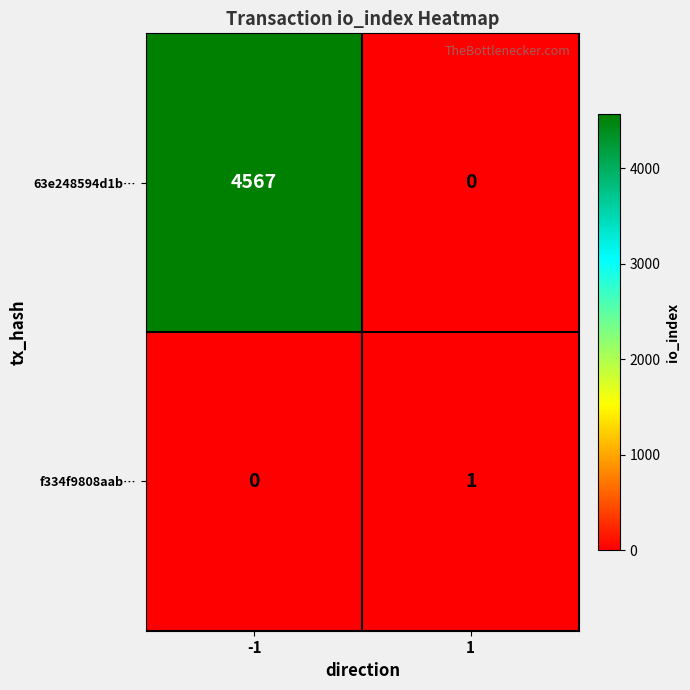

Which series has the widest spread of values?

63e248594d1b…